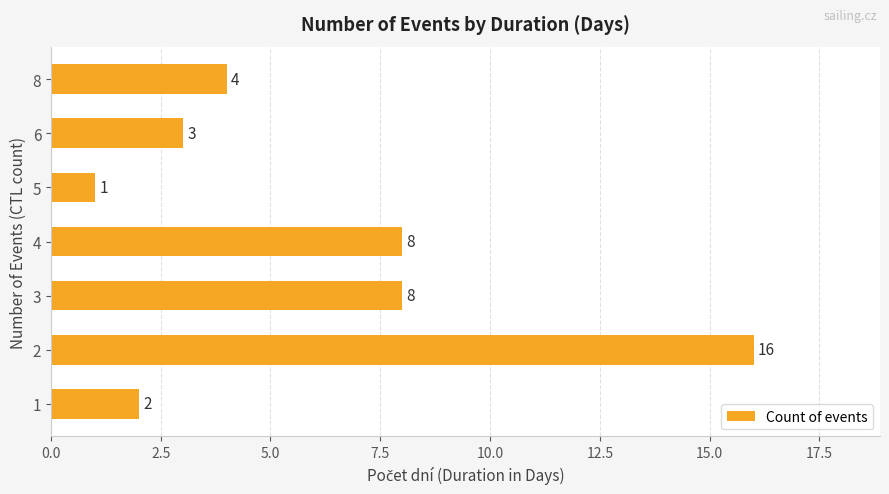

What is the approximate value at 4, to the nearest 5?

10